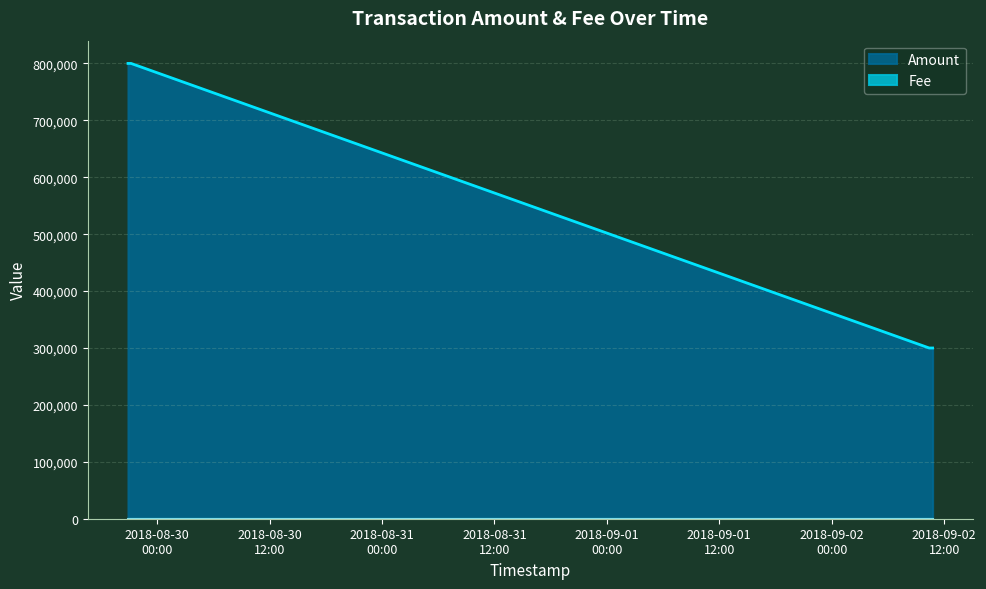

True or false: the data has more than 1 interior local peaks.

False